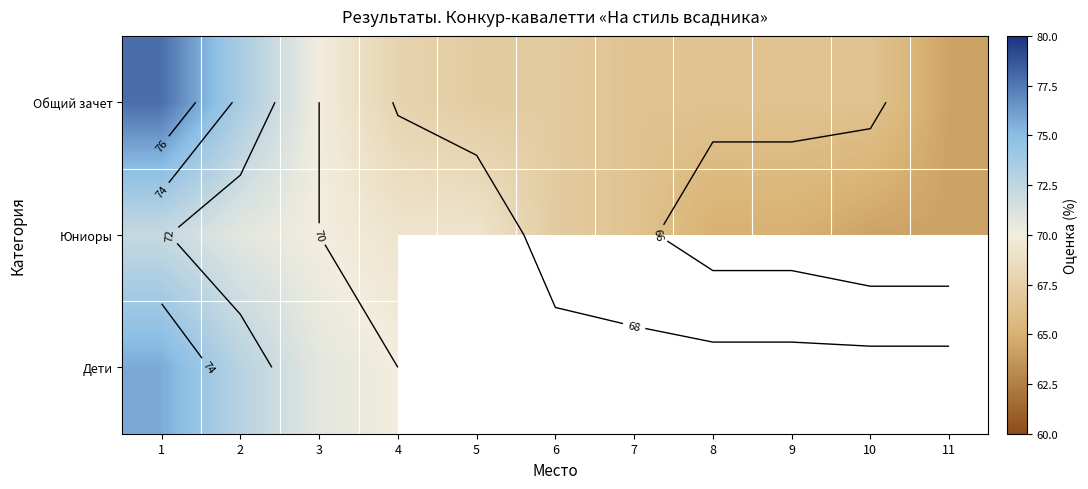

Which series has the largest range (max minus min)?

Общий зачет